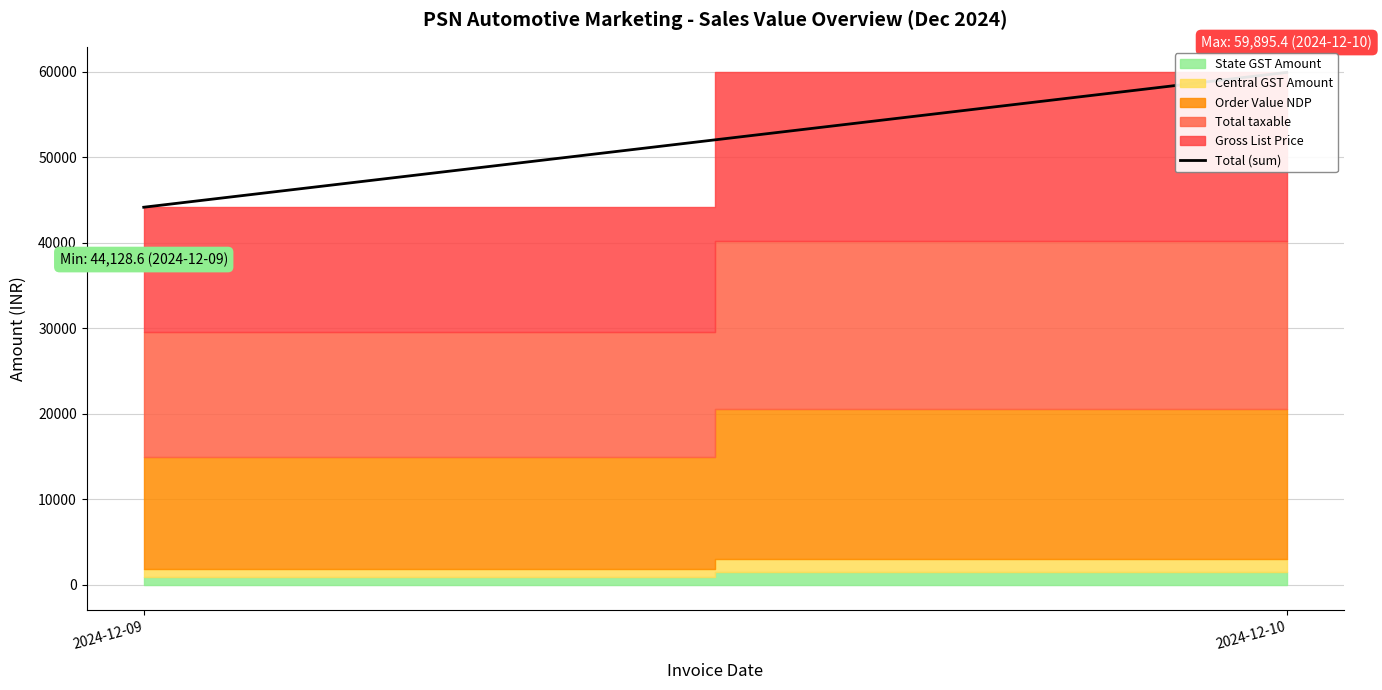

What is the smallest value displayed?

44128.6